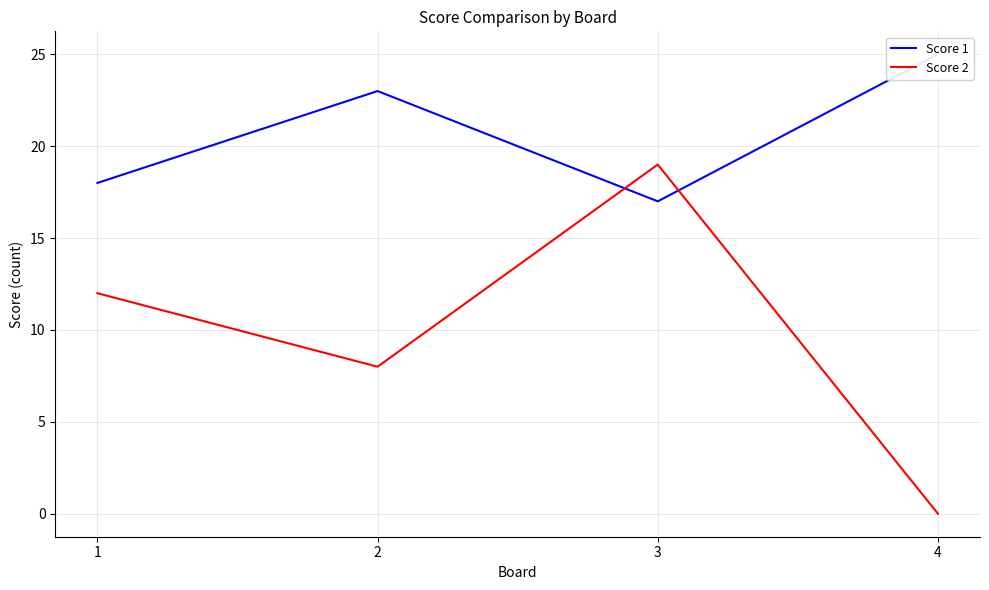

What are all the series names shown in the legend?

Score 1, Score 2